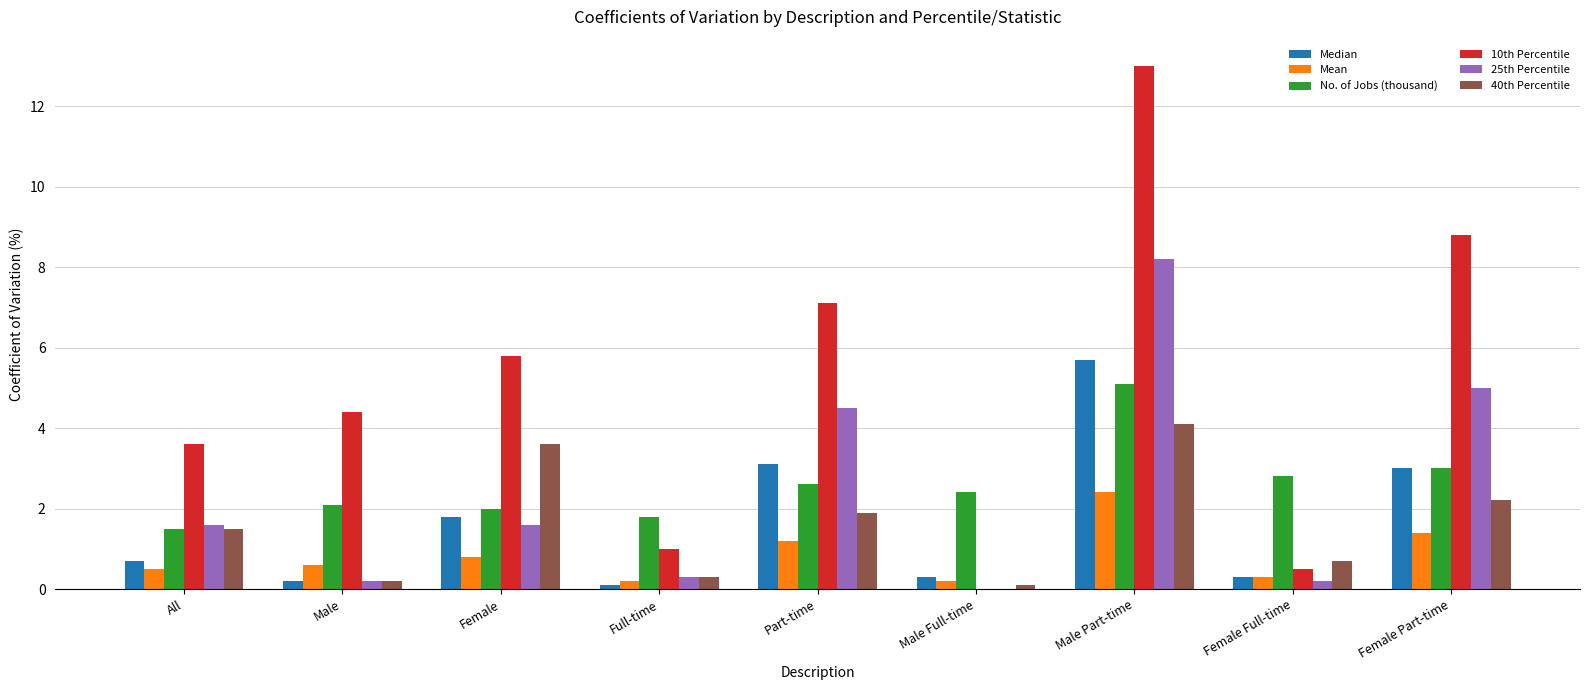

Count the number of categories in the chart.

9